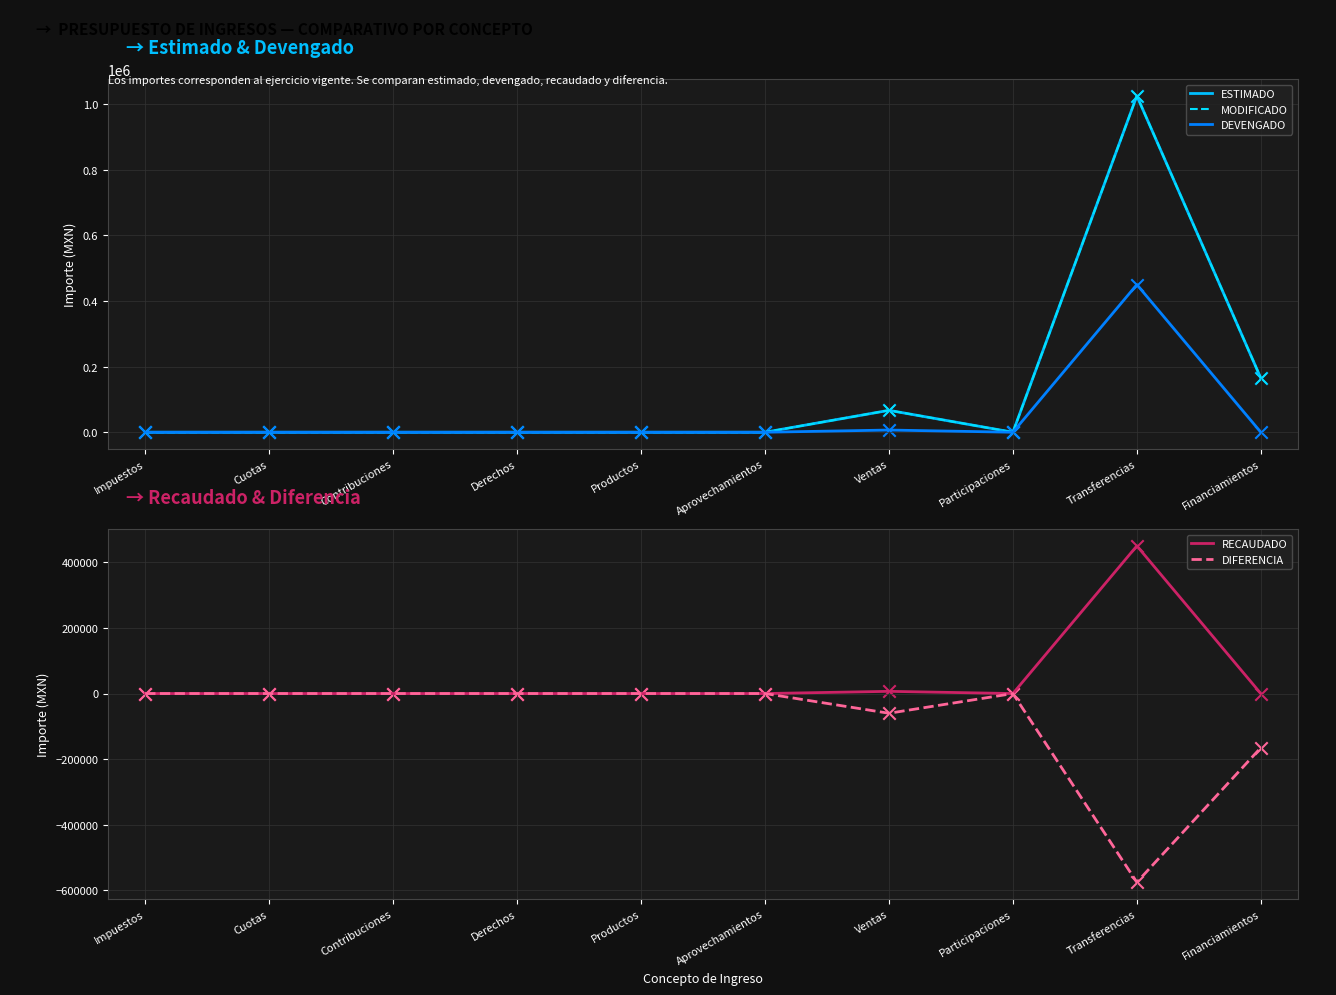

What are all the series names shown in the legend?

ESTIMADO, MODIFICADO, DEVENGADO, RECAUDADO, DIFERENCIA